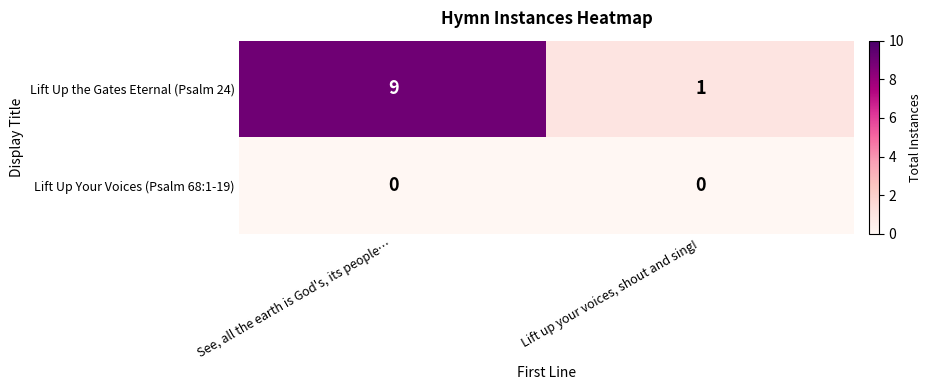

What is the greatest value displayed?

9